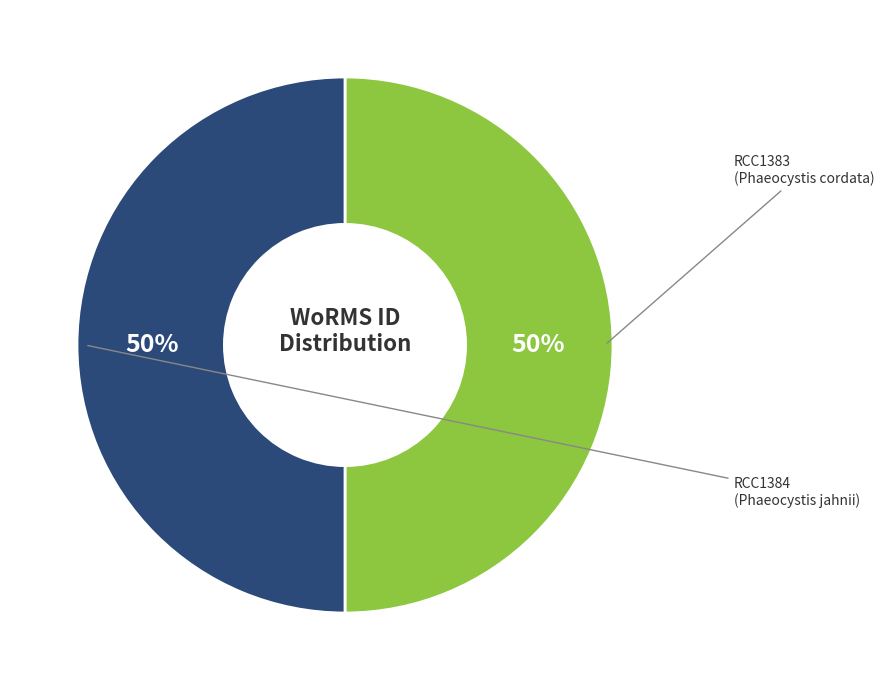

To the nearest percent, what is the average slice percentage?

50%